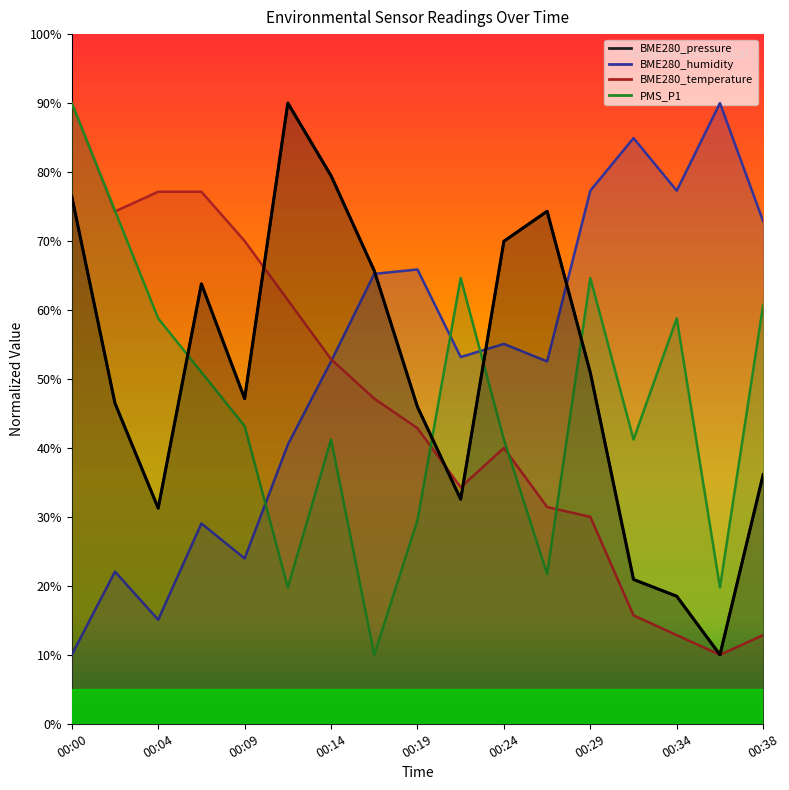

Reading left to right, transcribe all the data shown in this chart.

BME280_pressure: 76.5	46.5	31.3	63.8	47.1	90.0	79.5	65.7	45.9	32.6	70.0	74.3	50.9	20.9	18.5	10.0	36.1
BME280_humidity: 10.0	22.1	15.1	29.0	24.0	40.5	52.5	65.2	65.9	53.2	55.1	52.5	77.3	84.9	77.3	90.0	72.9
BME280_temperature: 90.0	74.3	77.1	77.1	70.0	61.4	52.9	47.1	42.9	34.3	40.0	31.4	30.0	15.7	12.9	10.0	12.9
PMS_P1: 90.0	74.4	58.8	51.0	43.2	19.8	41.2	10.0	29.5	64.6	41.2	21.7	64.6	41.2	58.8	19.8	60.7